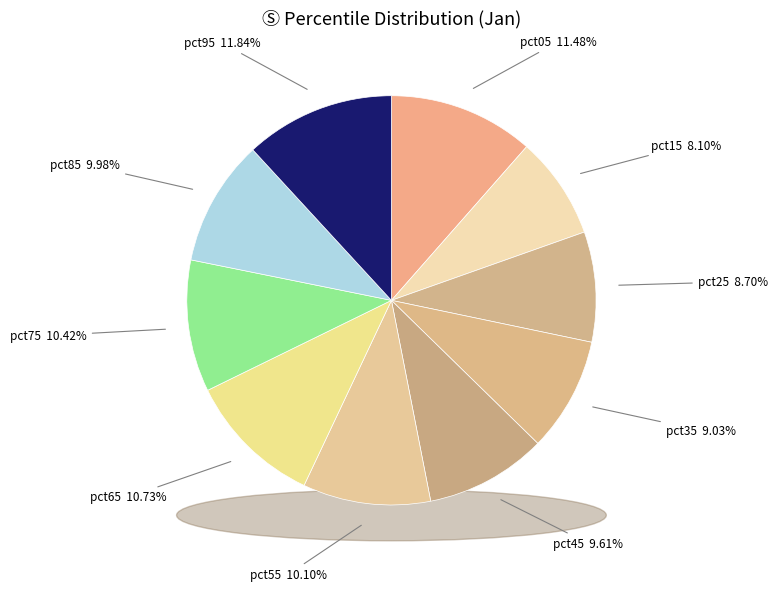

Which slice is the largest?

pct95